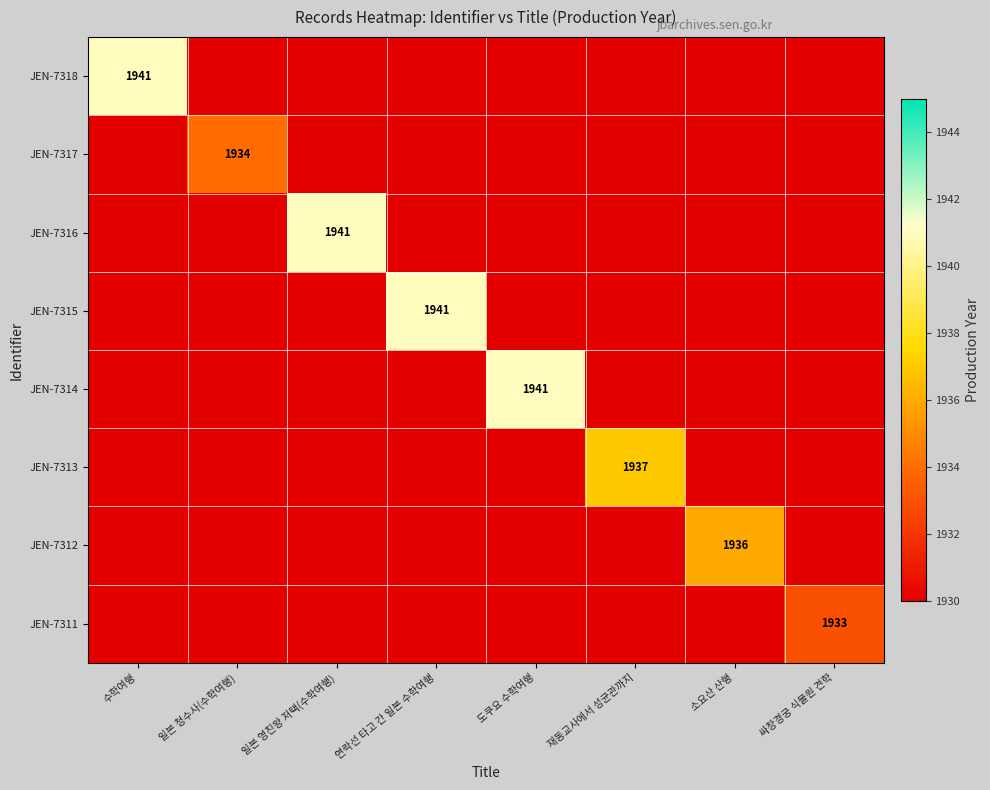

What is the lowest value of the JEN-7318 series?

1941.0